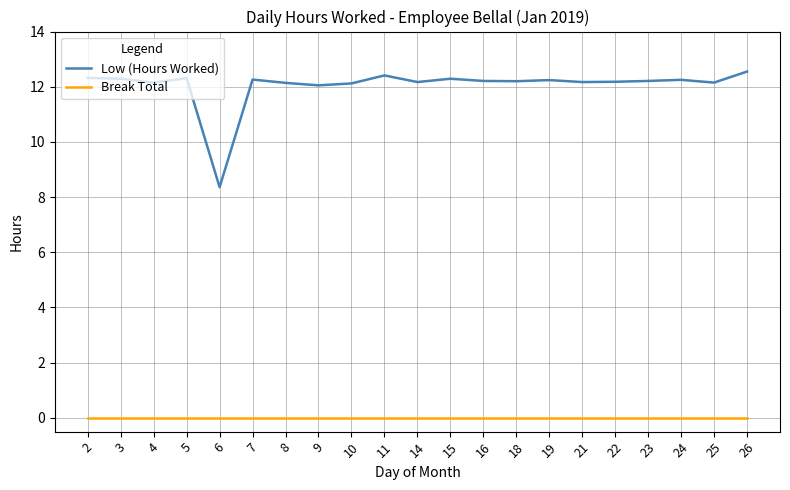

List the series in order of their peak value, highest first.

Low (Hours Worked), Break Total